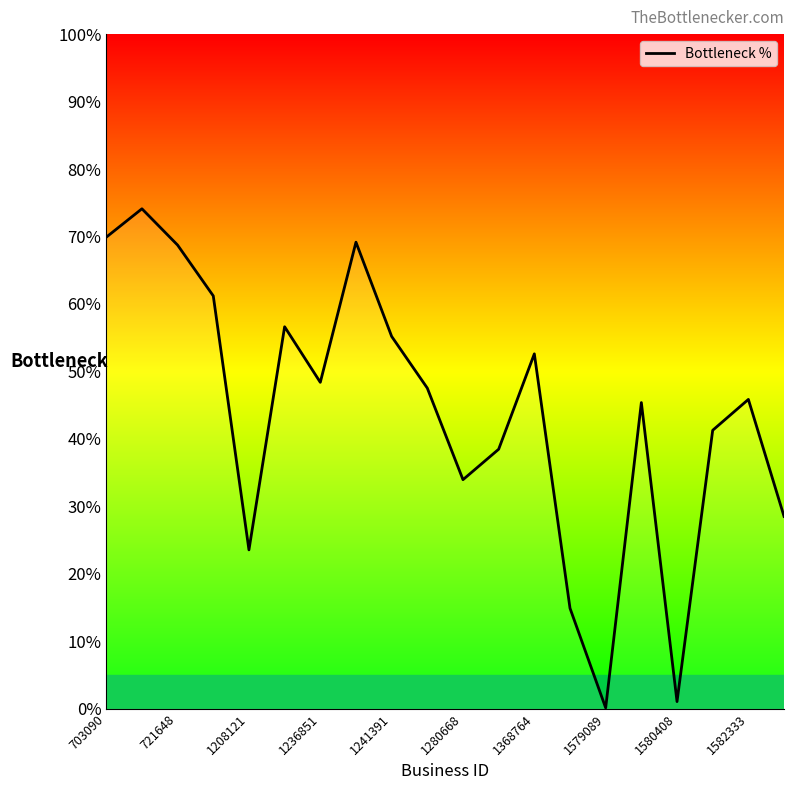

What is the greatest value displayed?

74.1